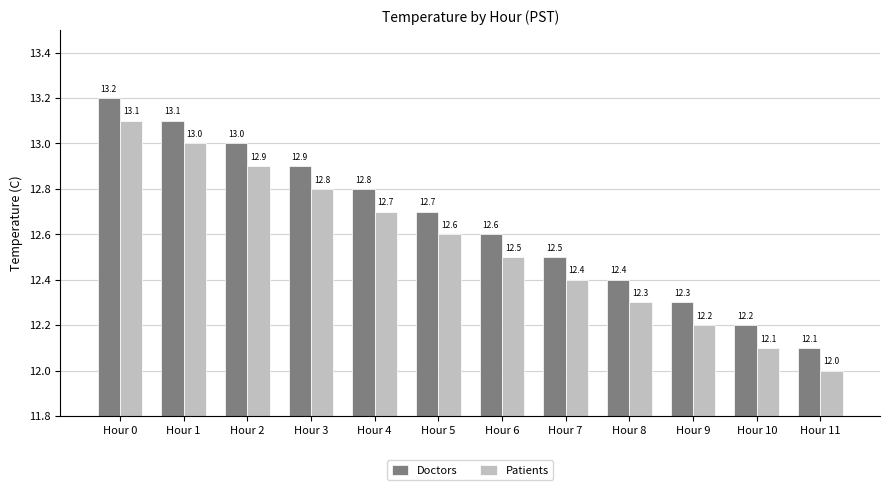

The Patients series shows 6.2 at Hour 7. True or false?

False